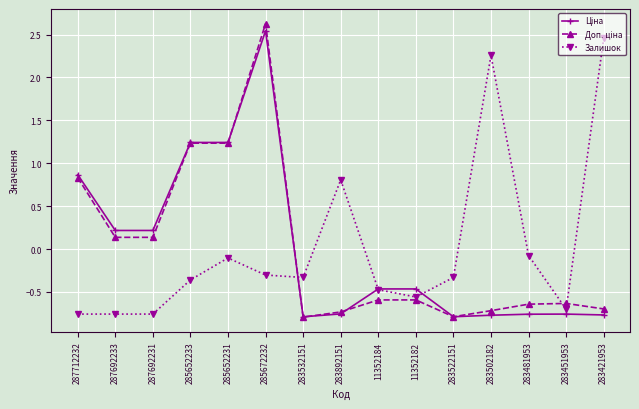

How many categories are shown in the chart?

15